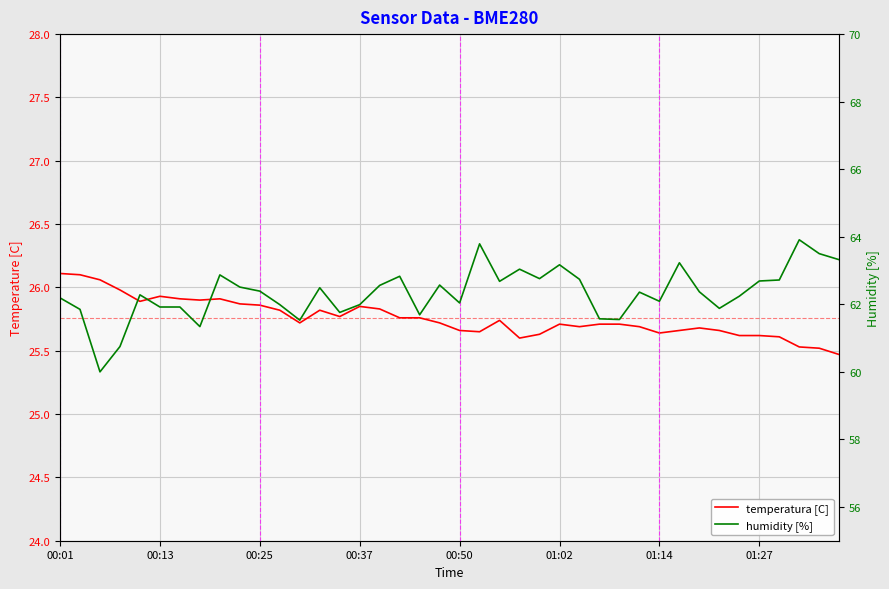

Read the humidity [%] value at 01:27.

62.7